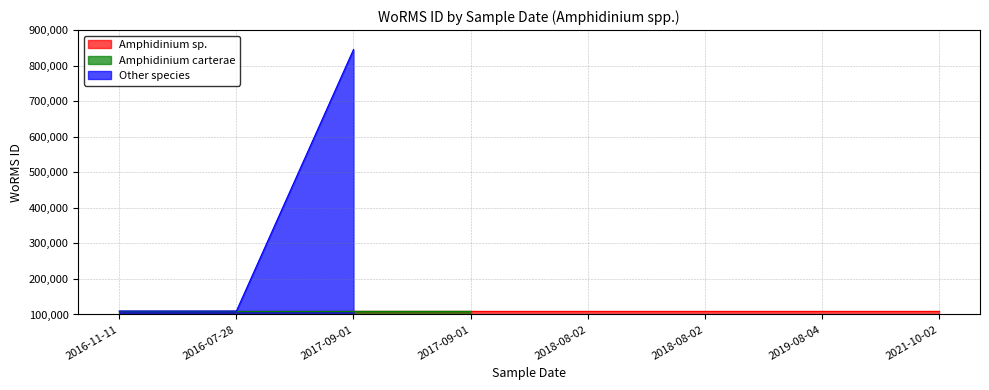

True or false: Amphidinium carterae has a value of 0 at 2018-08-02.

True